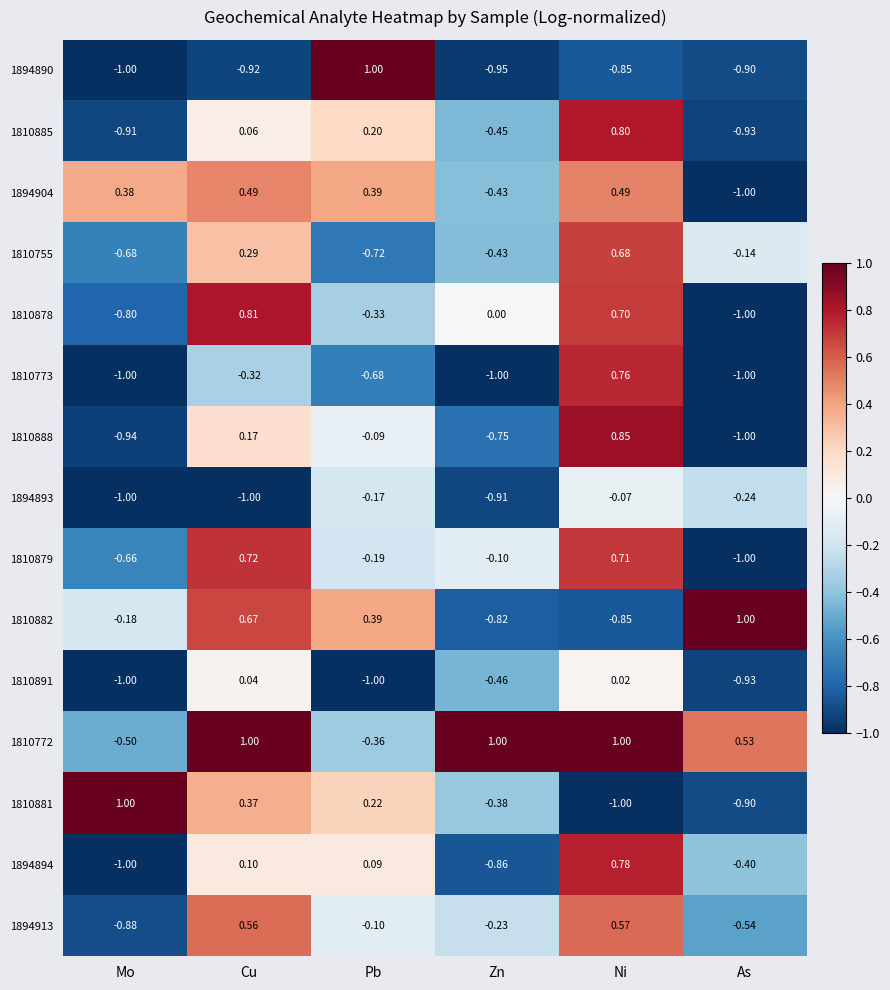

At which category is the sum across all series the highest?

Ni